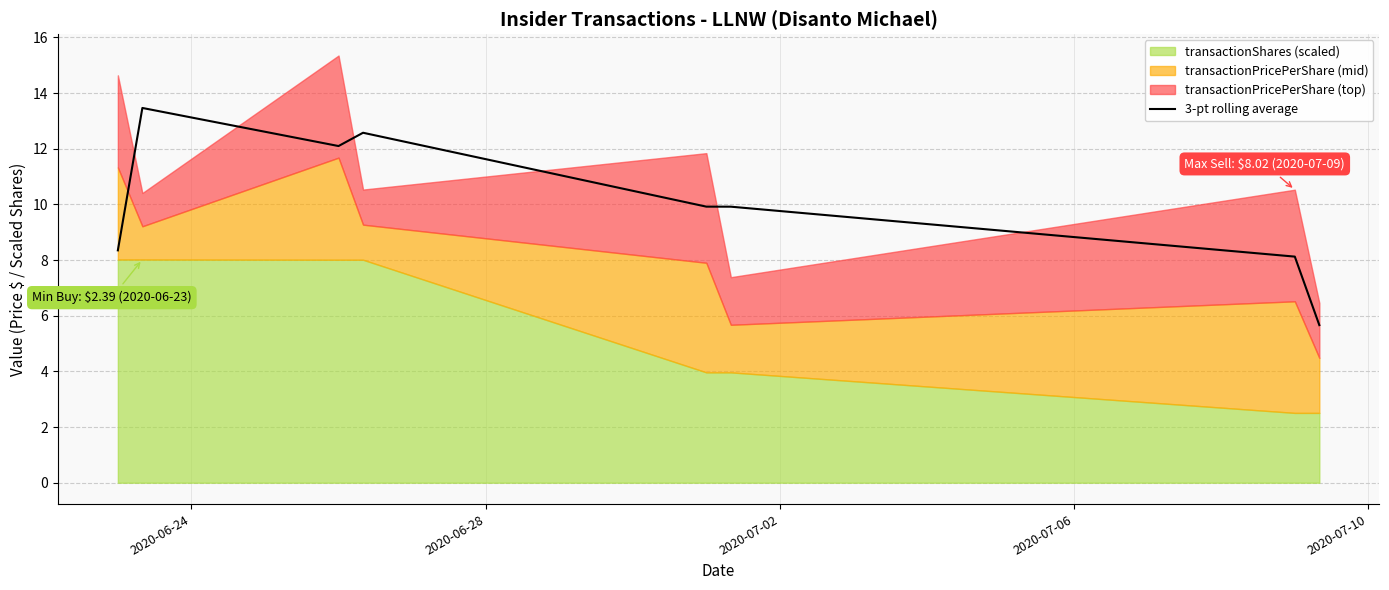

Does the chart have visible grid lines?

Yes